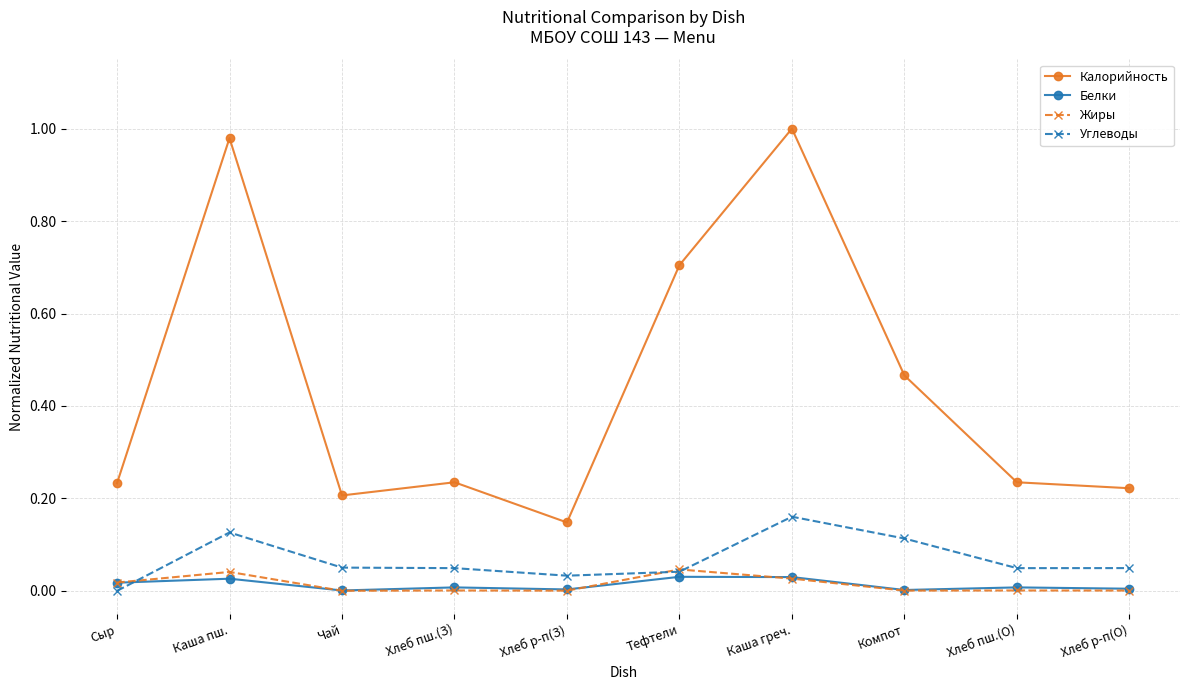

What are all the series names shown in the legend?

Калорийность, Белки, Жиры, Углеводы